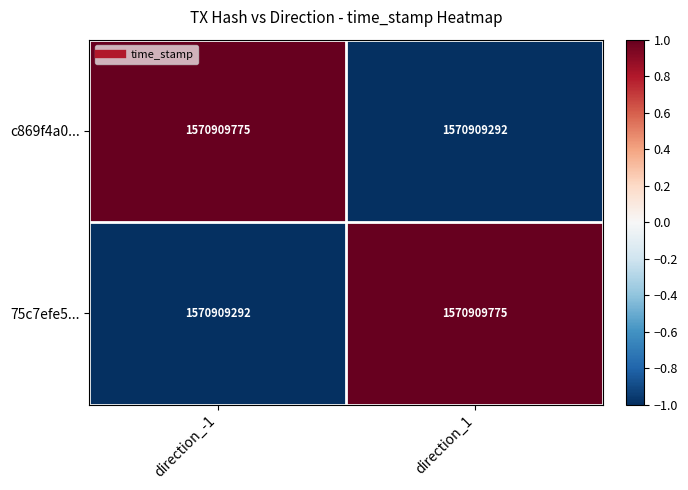

Rank the series at direction_1 from highest to lowest value.

75c7efe5..., c869f4a0...